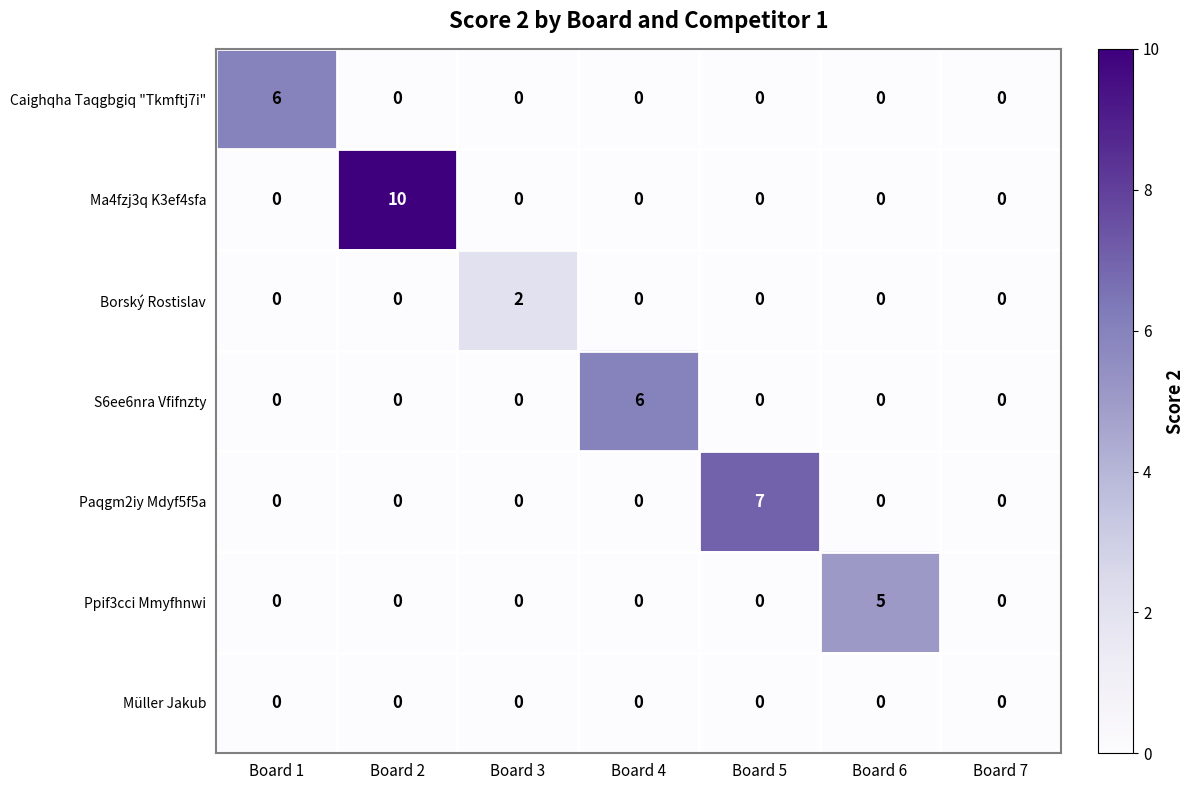

Between Board 1 and Board 5, which series saw the biggest shift?

Paqgm2iy Mdyf5f5a